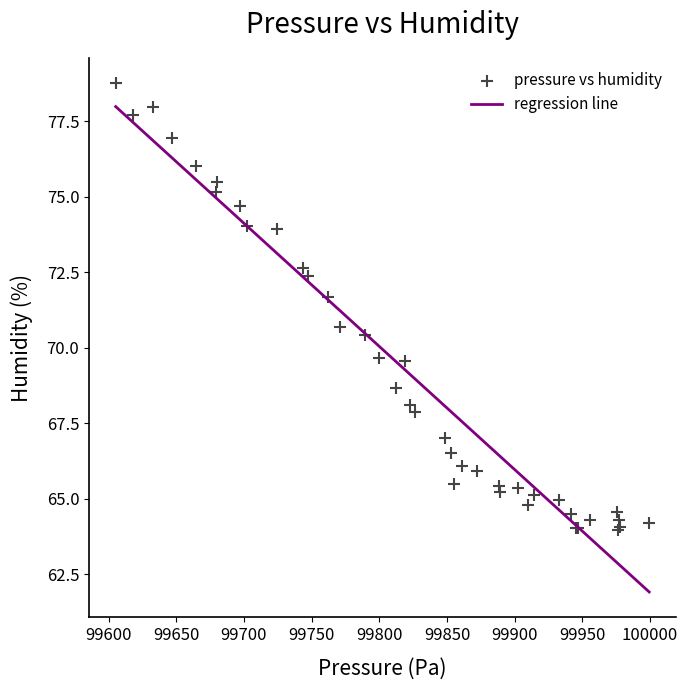

What Y value in the scatter plot is closest to 71?

70.7